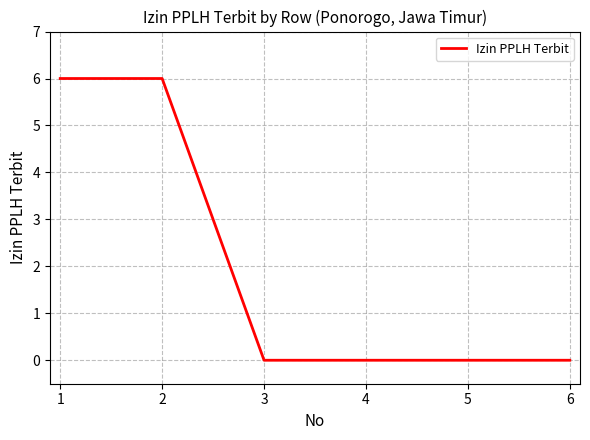

What is the change in value from 2 to 3?

-6